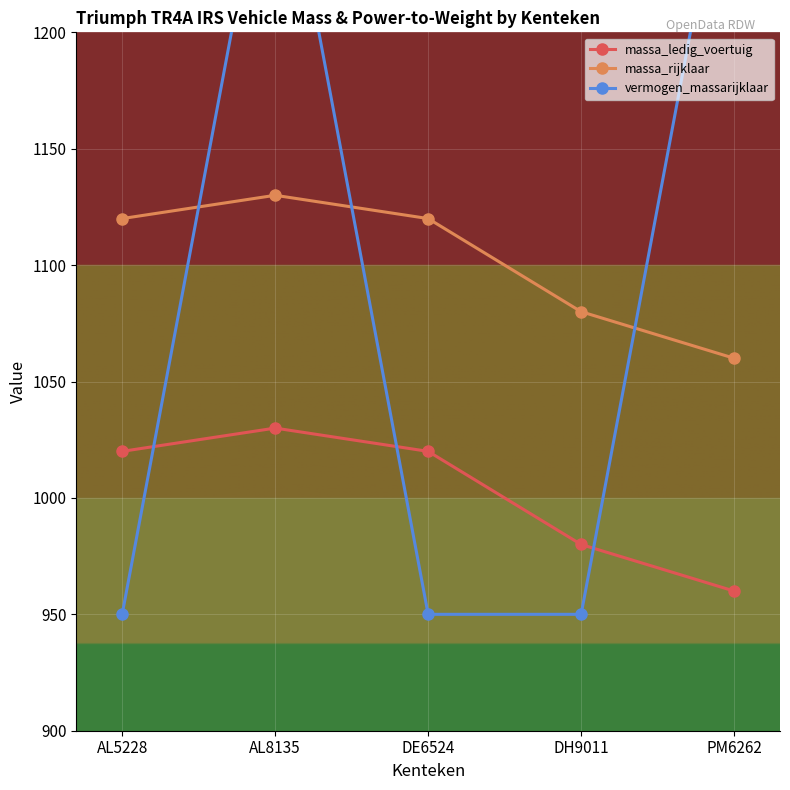

What position from the right is PM6262?

1